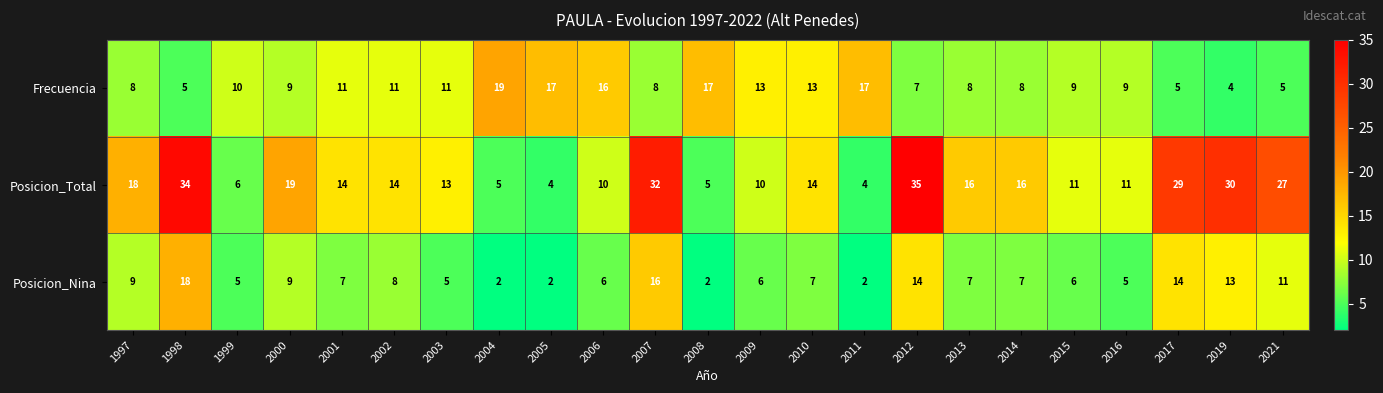

What is the maximum value shown in the chart?

35